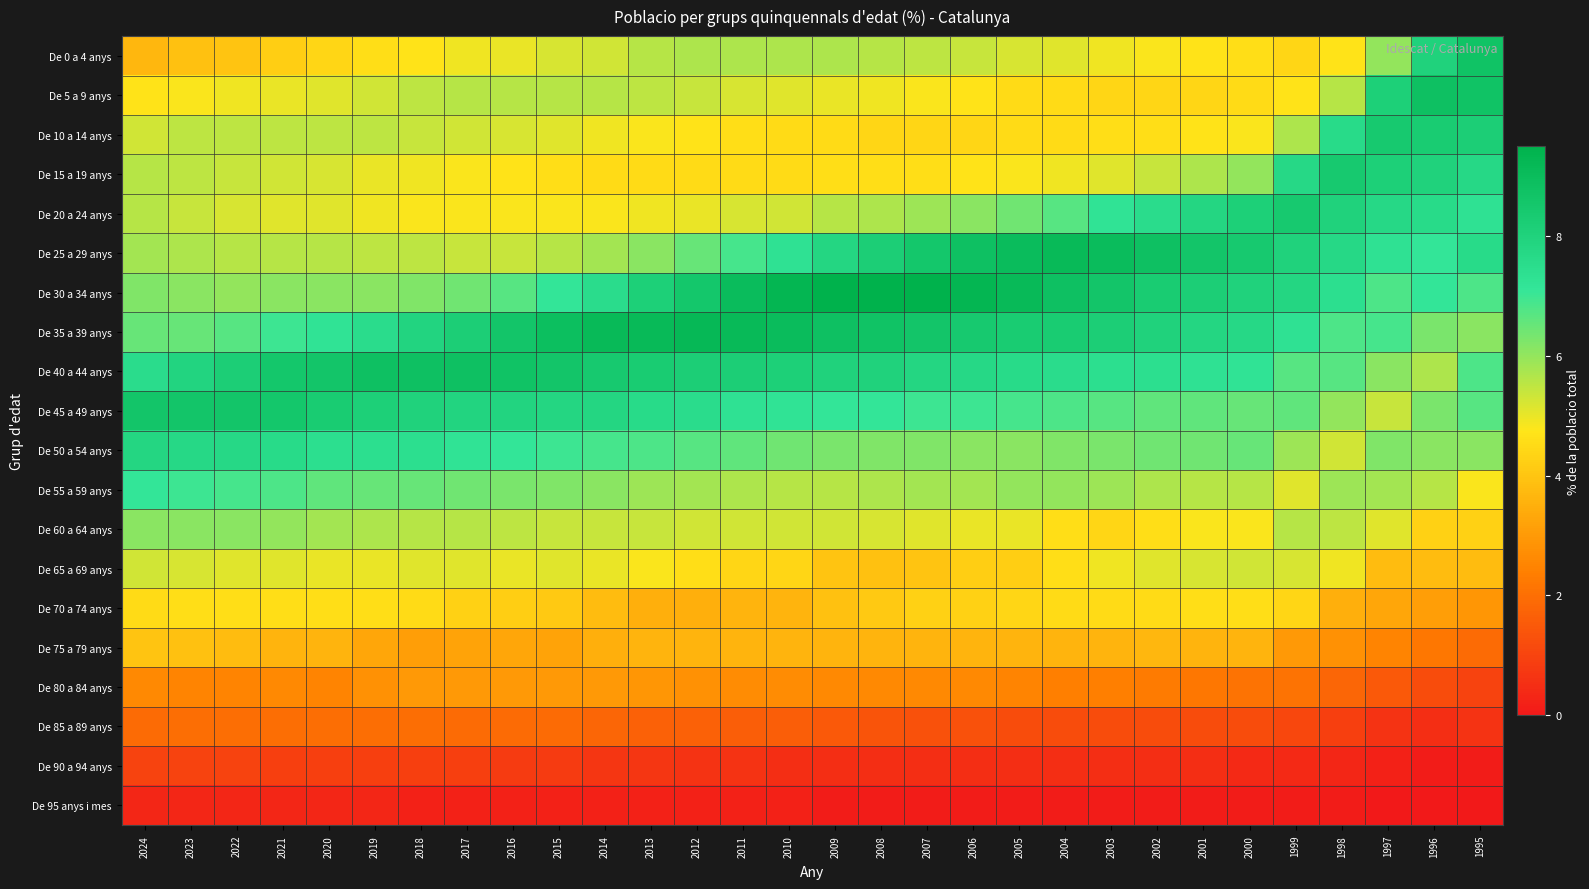

At how many categories does at least one series exceed 0?

30